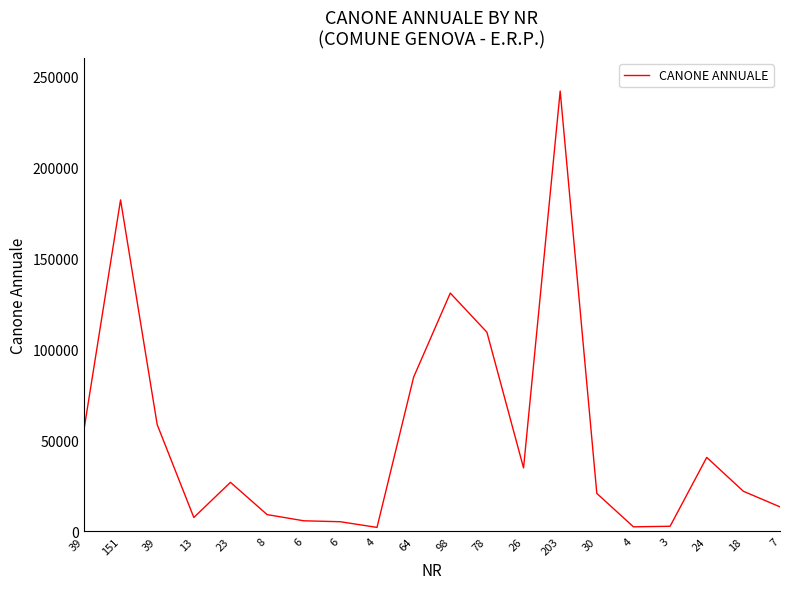

Does the chart display data point markers on the line(s)?

No